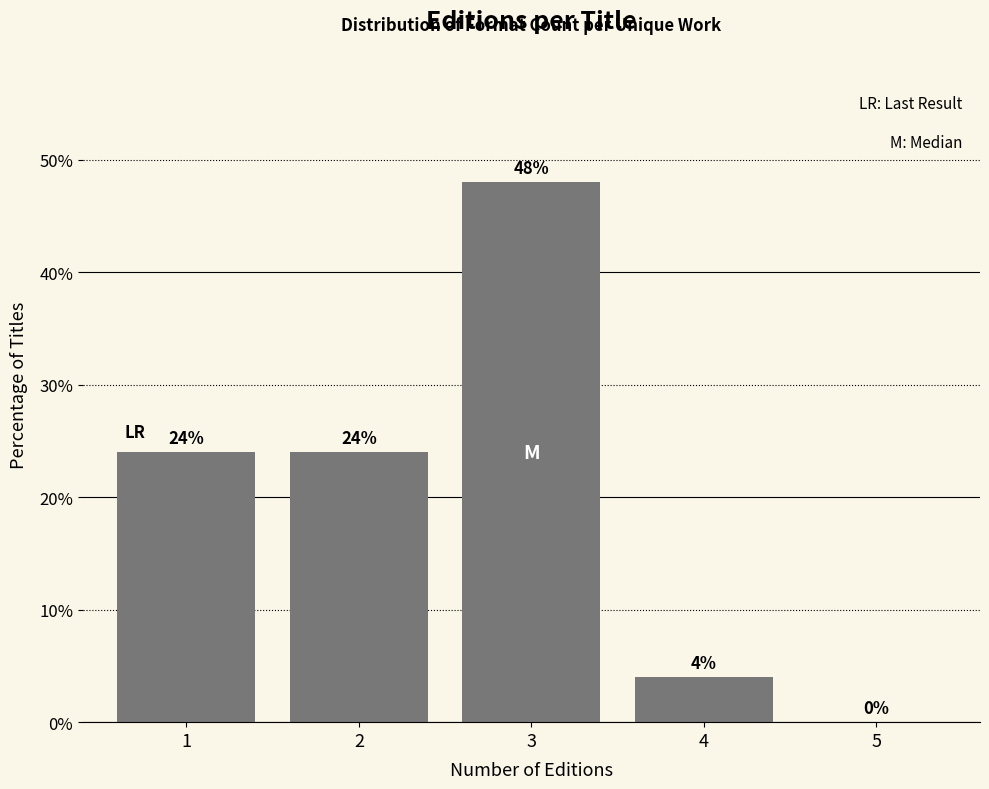

Reading right to left, extract all data points from this chart.

5=0	4=4	3=48	2=24	1=24